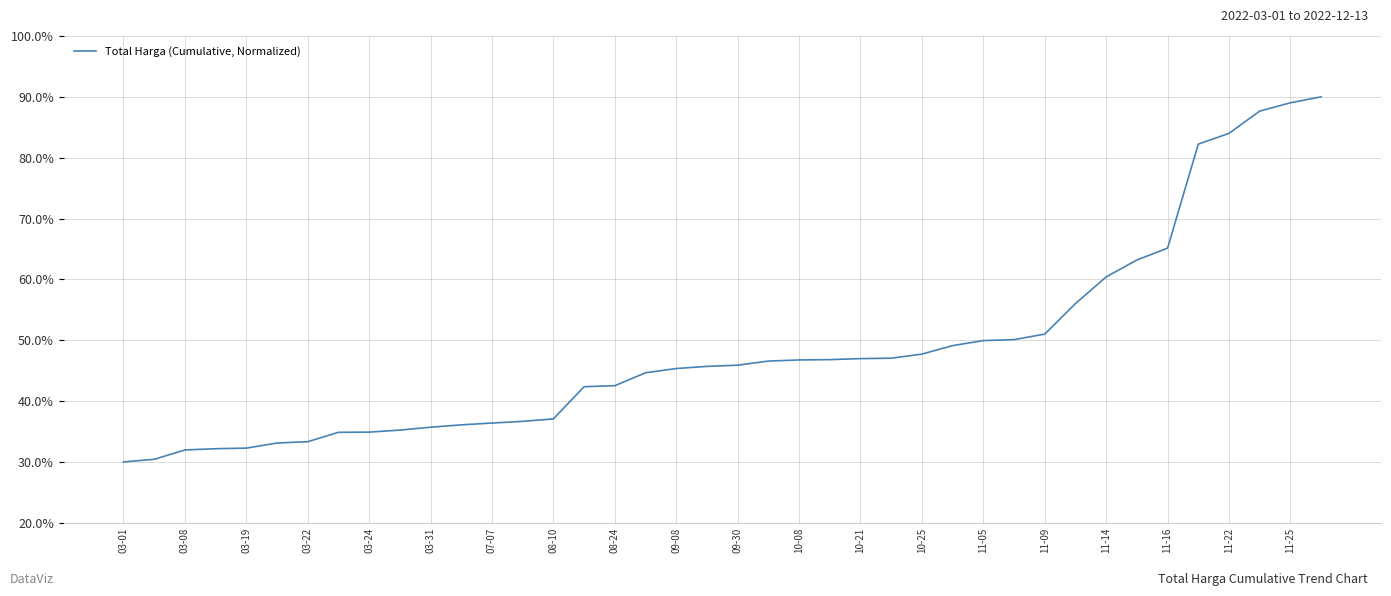

What is the smallest value displayed?

30.0